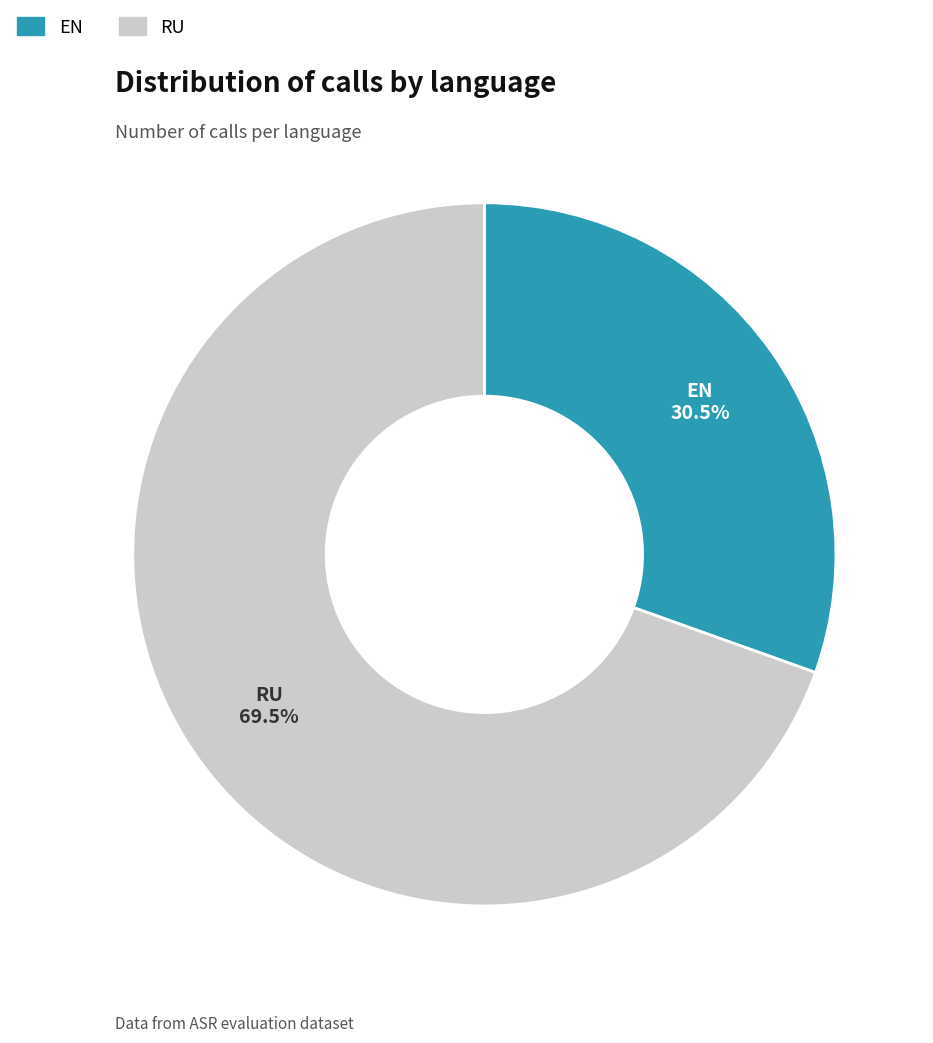

To the nearest percent, what is the difference between the largest and smallest slice percentages?

39%